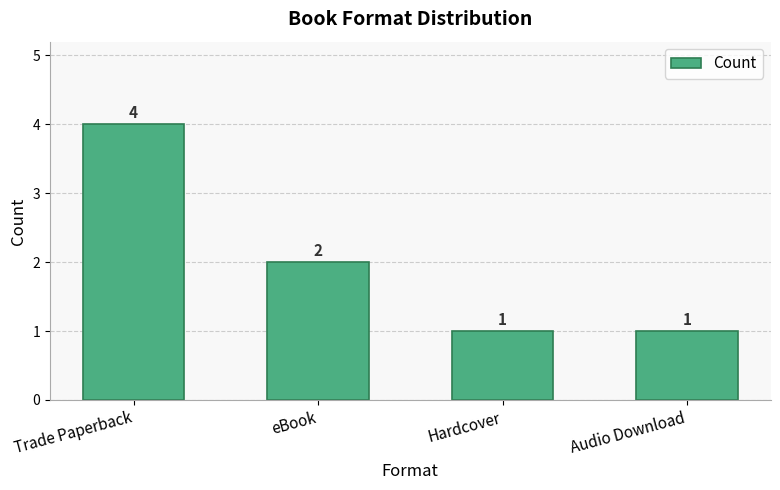

What is the difference between the values at eBook and Audio Download?

1